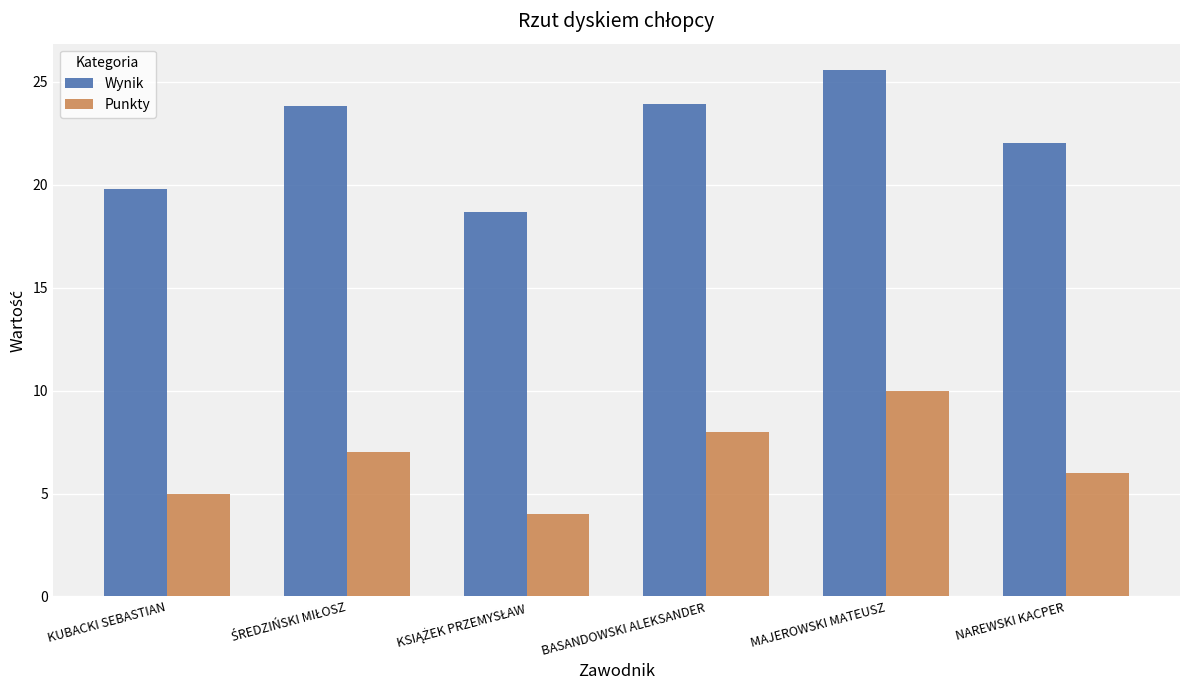

What is the value of the Wynik bar at the 6th from the left?

22.0